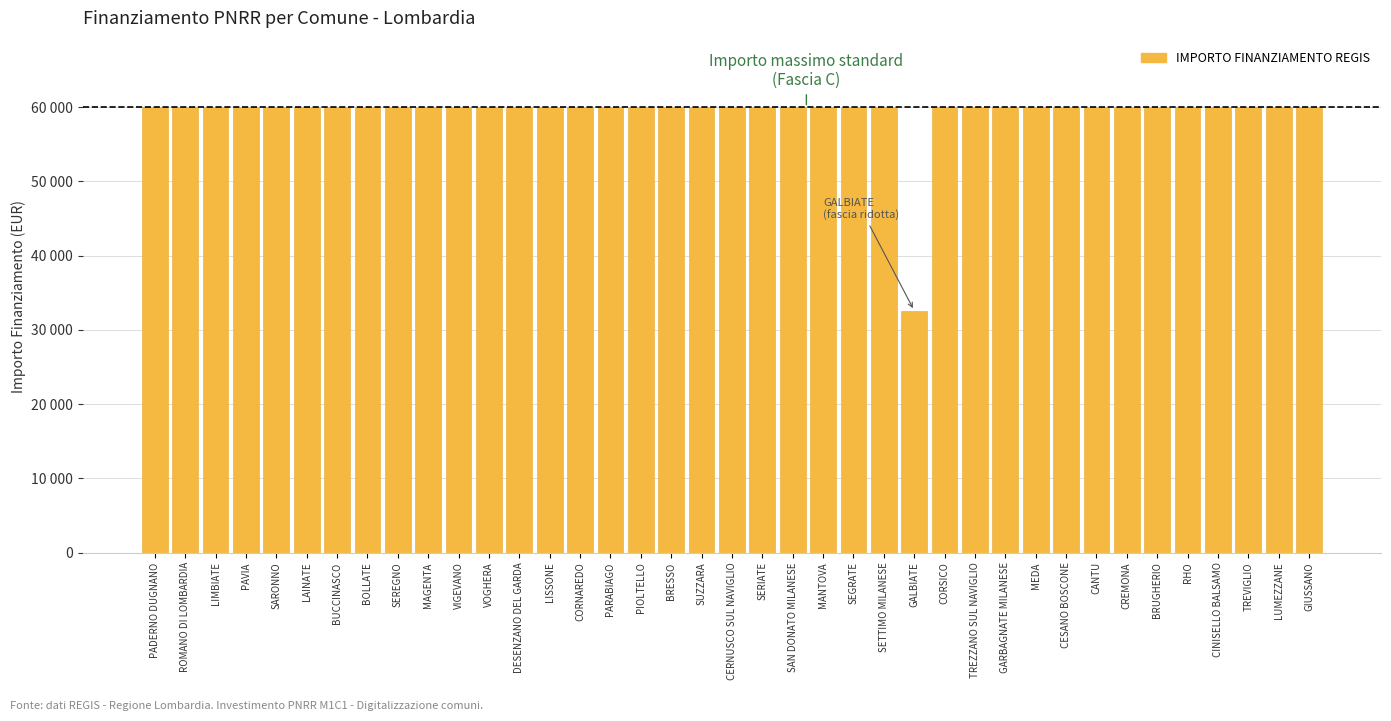

The chart shows a value of 83543 at SEGRATE. True or false?

False